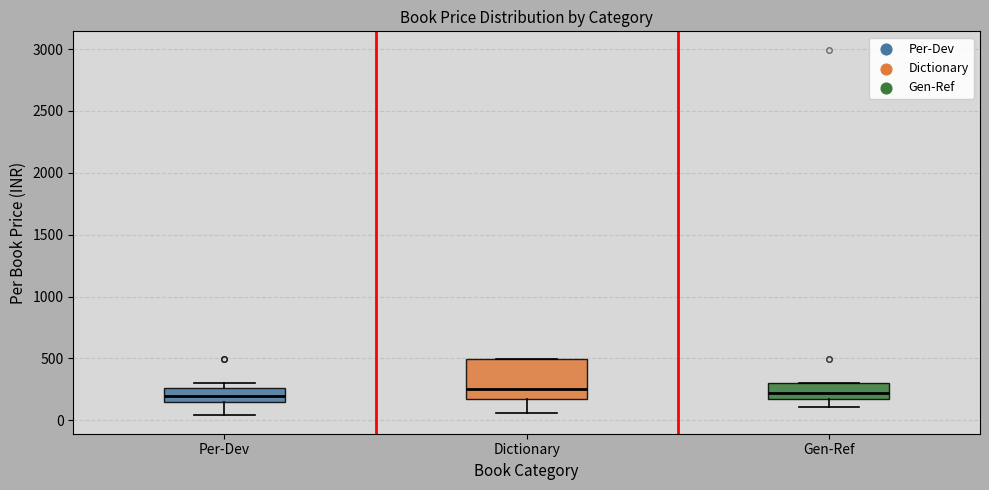

Where is the lower edge of the box for Dictionary on the y-axis? The values are not printed on the chart, so give them approximately, as read against the axis.

150